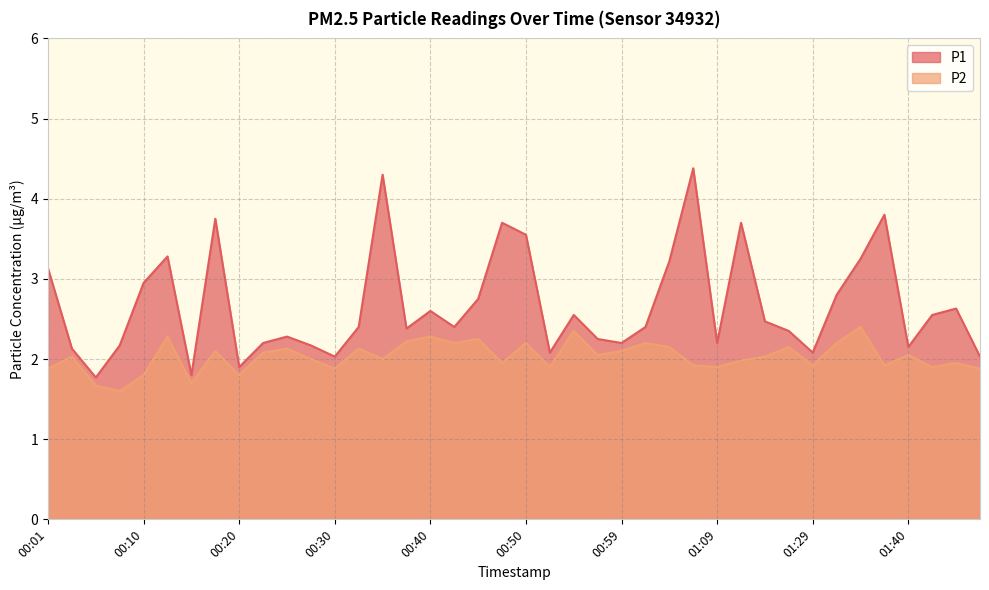

Reading right to left, transcribe all the data shown in this chart.

P1: 2.0	2.6	2.5	2.1	3.8	3.2	2.8	2.1	2.4	2.5	3.7	2.2	4.4	3.2	2.4	2.2	2.2	2.5	2.1	3.5	3.7	2.8	2.4	2.6	2.4	4.3	2.4	2.0	2.2	2.3	2.2	1.9	3.8	1.8	3.3	3.0	2.2	1.8	2.1	3.1
P2: 1.9	1.9	1.9	2.0	1.9	2.4	2.2	1.9	2.1	2.0	2.0	1.9	1.9	2.1	2.2	2.1	2.0	2.4	1.9	2.2	1.9	2.2	2.2	2.3	2.2	2.0	2.1	1.9	2.0	2.1	2.1	1.8	2.1	1.7	2.3	1.8	1.6	1.7	2.0	1.9